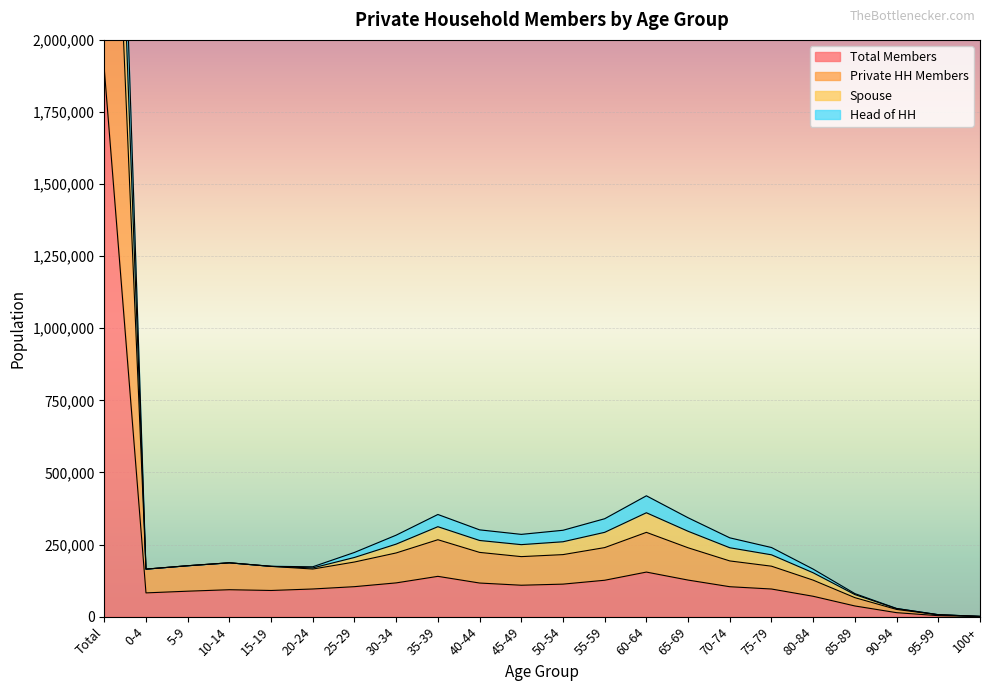

What position from the right is 25-29?

16